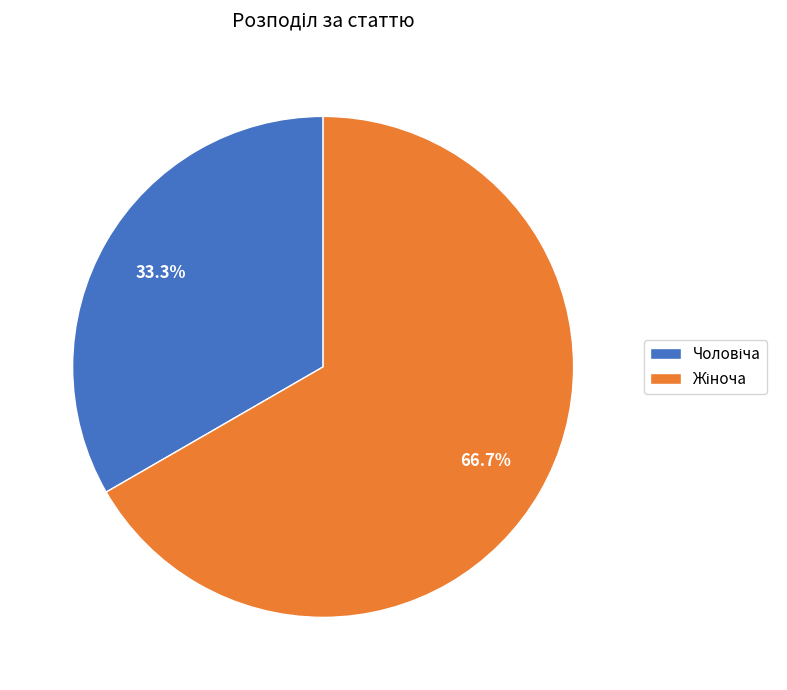

Count the number of slices in the pie.

2